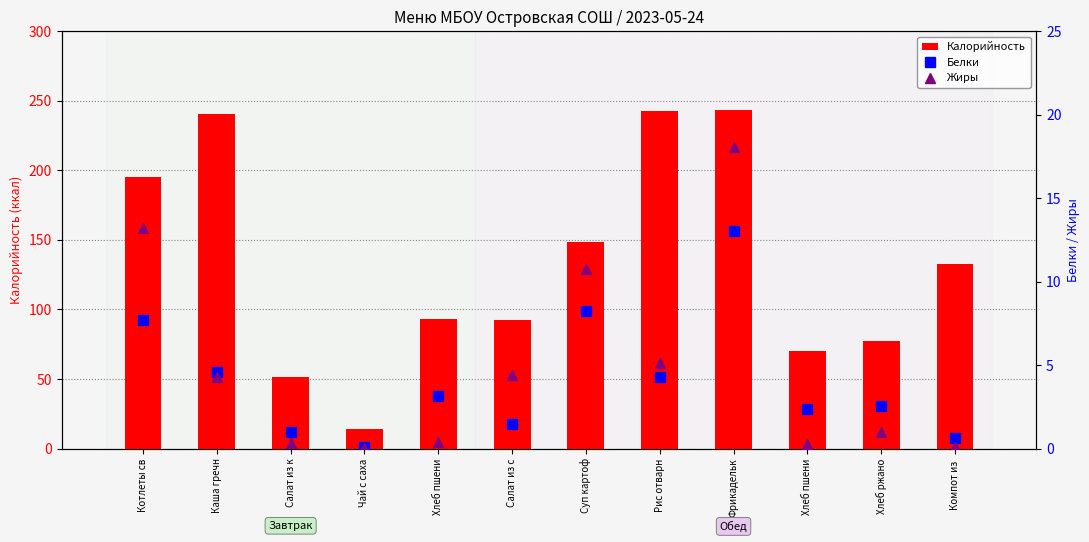

Which series has the widest spread of values?

Калорийность